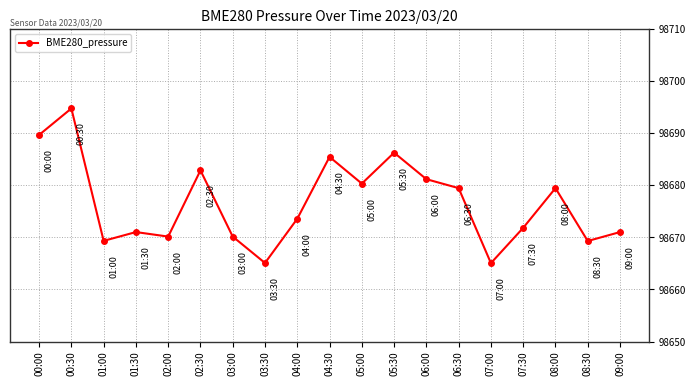

Does the chart display data point markers on the line(s)?

Yes